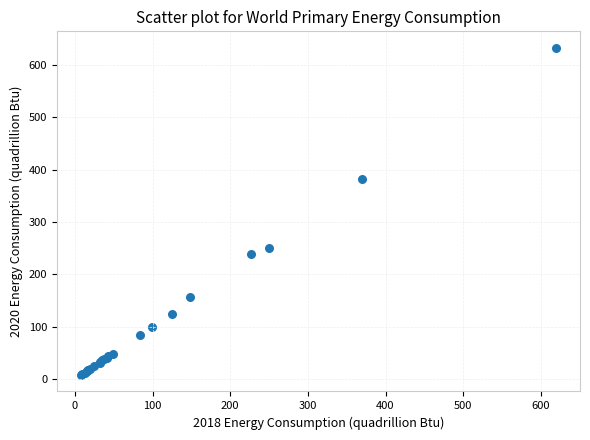

What Y value in the scatter plot is closest to 320?

383.0